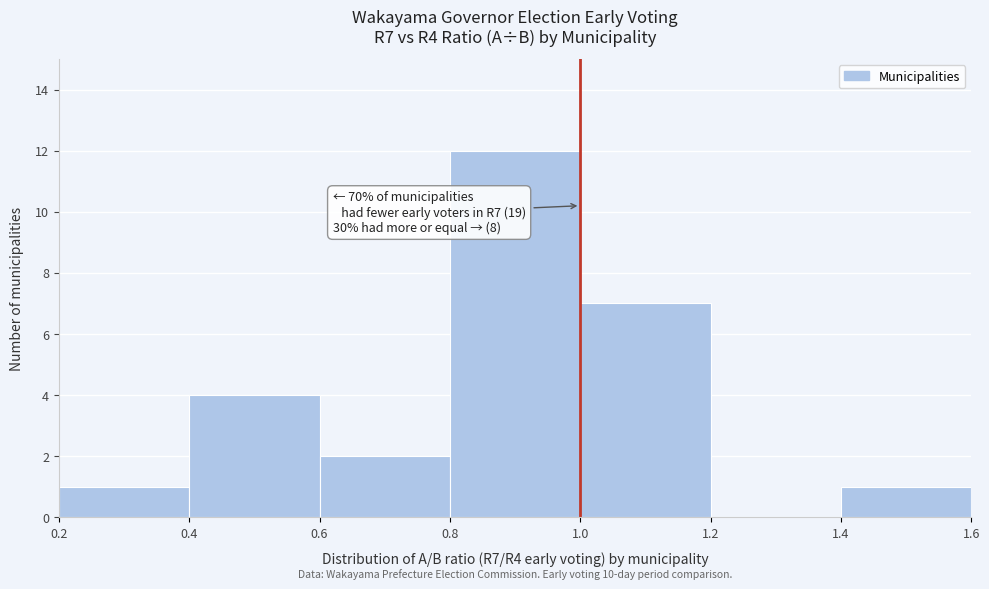

Over which range of the x-axis is the bar tallest?

0.8 to 1.0